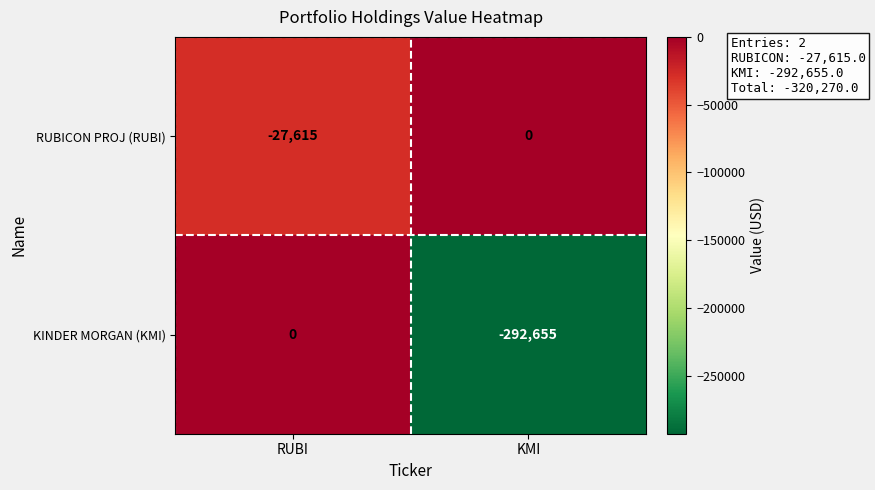

List the series in order of their overall mean, highest first.

RUBICON PROJ (RUBI), KINDER MORGAN (KMI)